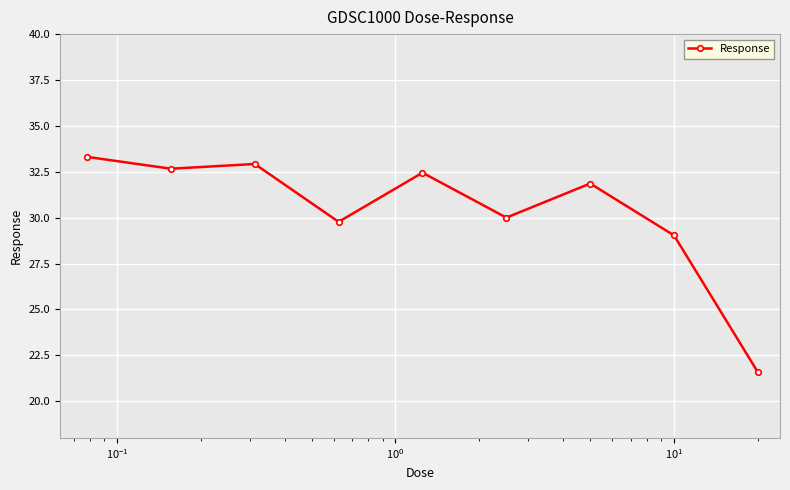

What is the difference between the second highest and second lowest values?

3.9